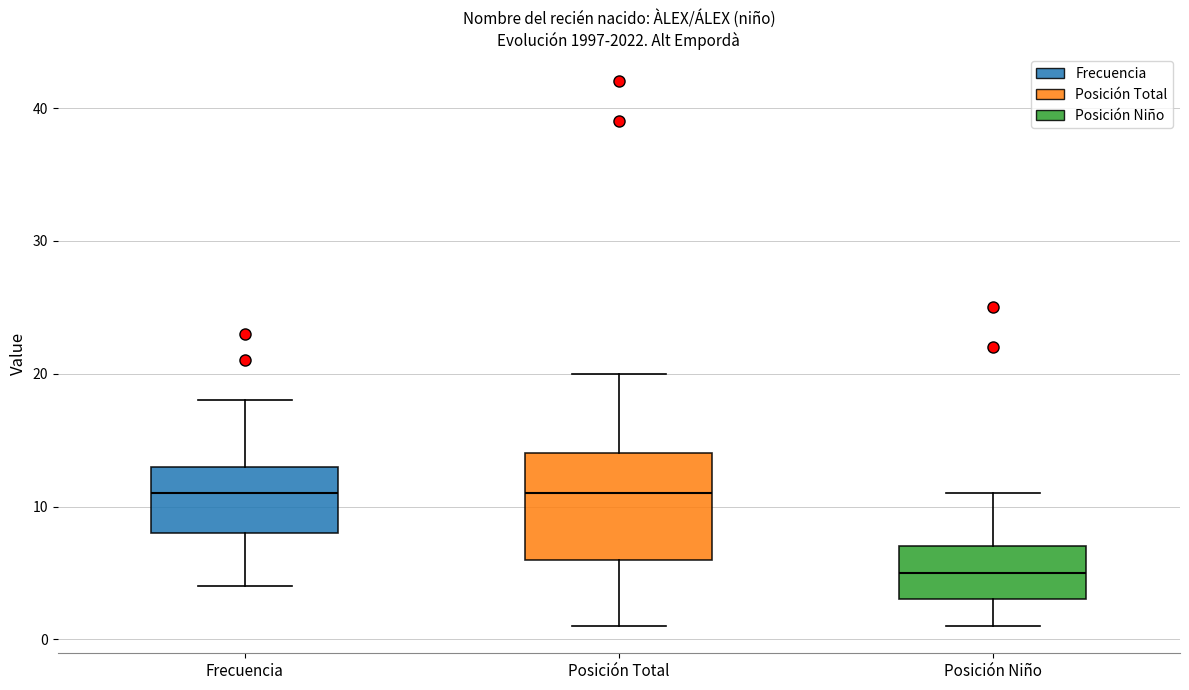

Where is the upper edge of the box for Posición Total on the y-axis? The values are not printed on the chart, so give them approximately, as read against the axis.

14